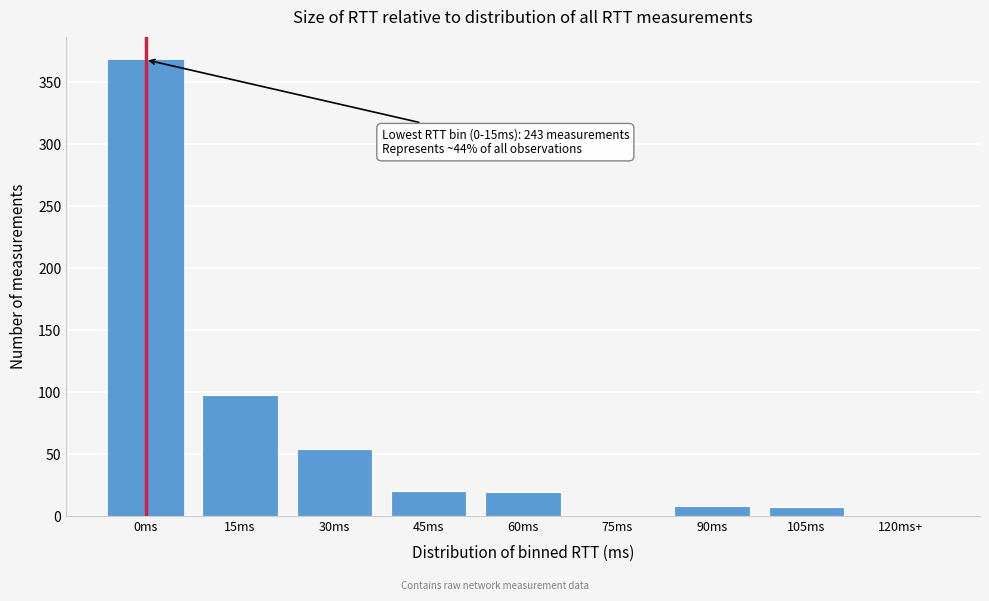

Where is the data nearest to the value 184?

15ms